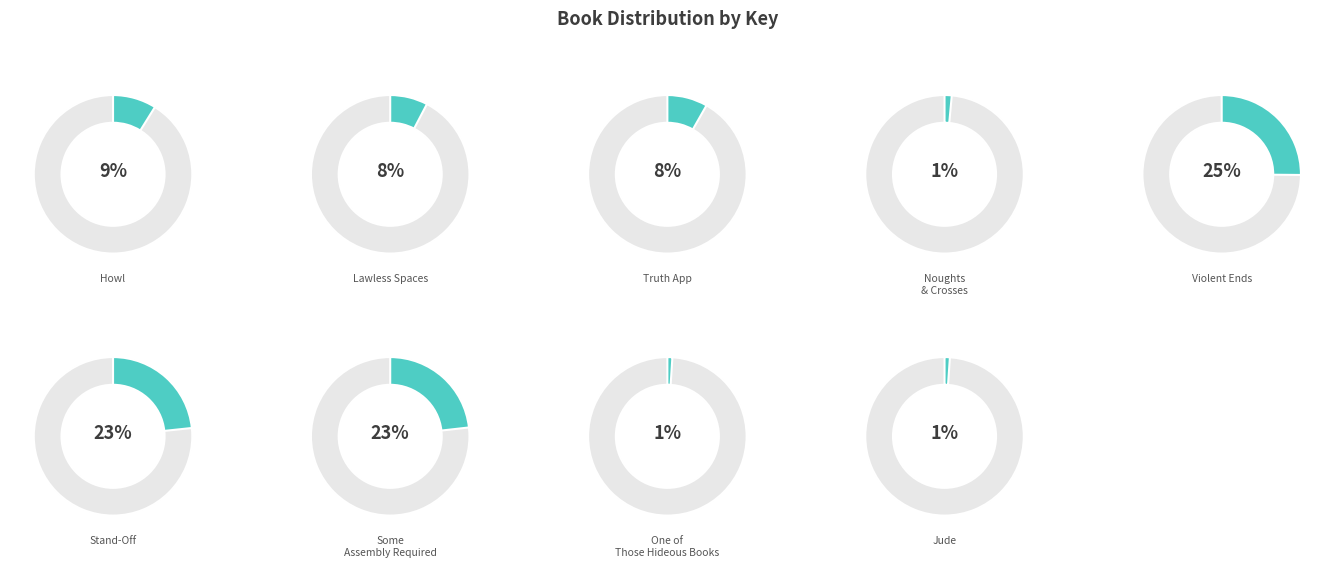

Which slice is the largest?

Violent Ends